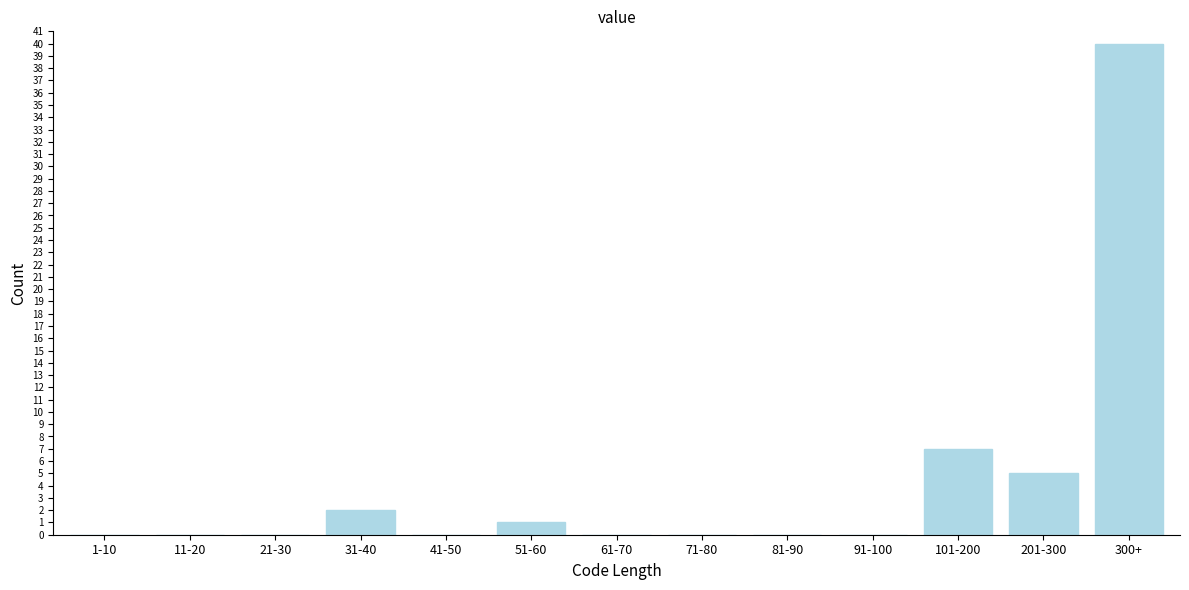

Reading right to left, what are all the values shown in this chart?

300+=40	201-300=5	101-200=7	91-100=0	81-90=0	71-80=0	61-70=0	51-60=1	41-50=0	31-40=2	21-30=0	11-20=0	1-10=0